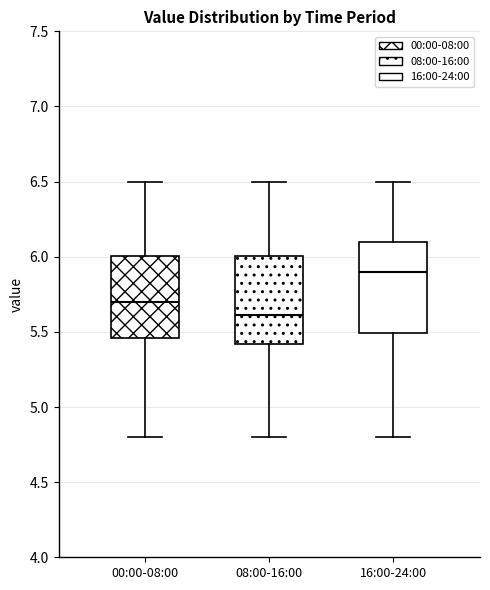

Reading left to right, transcribe this box plot: for each box, give where its median line is, the range the box spans, and where its two whiskers end, as read against the y-axis. The values are not printed on the chart, so give them approximately, as read against the axis.

00:00-08:00: median 5.70, box 5.45 to 6.00, whiskers 4.80 to 6.50
08:00-16:00: median 5.60, box 5.40 to 6.00, whiskers 4.80 to 6.50
16:00-24:00: median 5.90, box 5.50 to 6.10, whiskers 4.80 to 6.50